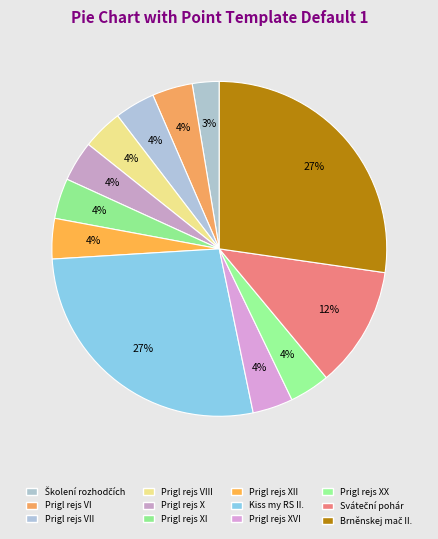

How many slices are in this pie chart?

12